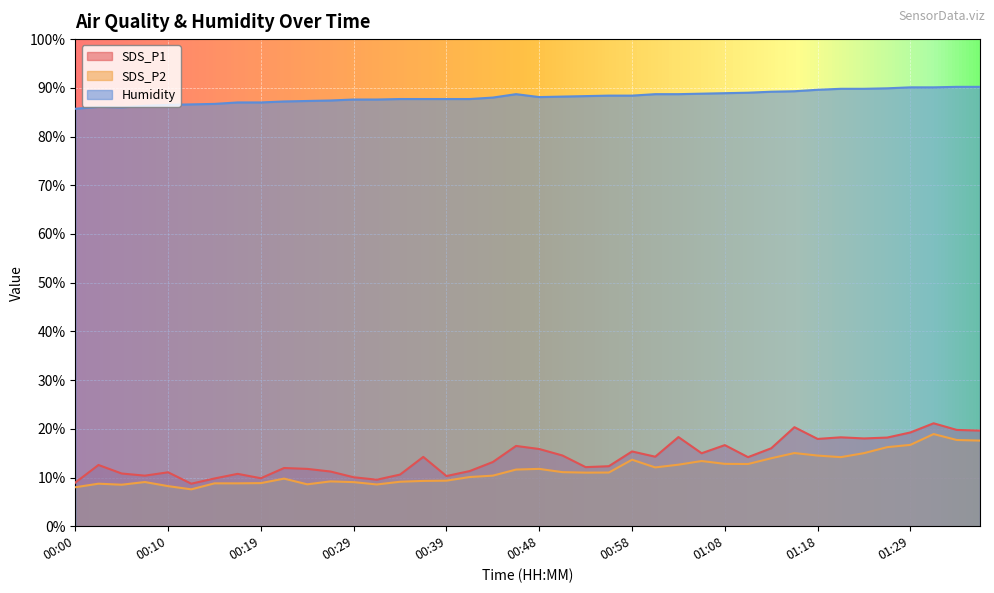

Reading left to right, extract all data points from this chart.

SDS_P1: 00:00=8.9	00:02=12.6	00:05=10.8	00:07=10.4	00:10=11.1	00:12=8.7	00:14=9.8	00:17=10.8	00:19=9.8	00:22=11.9	00:24=11.8	00:26=11.2	00:29=10.1	00:31=9.6	00:34=10.6	00:36=14.2	00:39=10.3	00:41=11.3	00:43=13.2	00:46=16.5	00:48=15.8	00:51=14.5	00:53=12.1	00:56=12.3	00:58=15.3	01:00=14.3	01:03=18.3	01:05=15.0	01:08=16.6	01:11=14.2	01:13=16.0	01:16=20.3	01:18=17.9	01:21=18.2	01:23=18.0	01:26=18.2	01:29=19.2	01:31=21.1	01:34=19.8	01:36=19.6
SDS_P2: 00:00=8.0	00:02=8.7	00:05=8.5	00:07=9.1	00:10=8.2	00:12=7.6	00:14=8.8	00:17=8.8	00:19=8.8	00:22=9.8	00:24=8.6	00:26=9.2	00:29=9.1	00:31=8.6	00:34=9.1	00:36=9.3	00:39=9.3	00:41=10.1	00:43=10.4	00:46=11.6	00:48=11.8	00:51=11.1	00:53=11.0	00:56=11.0	00:58=13.7	01:00=12.1	01:03=12.6	01:05=13.4	01:08=12.8	01:11=12.8	01:13=13.9	01:16=15.0	01:18=14.5	01:21=14.2	01:23=15.0	01:26=16.2	01:29=16.7	01:31=18.9	01:34=17.7	01:36=17.6
Humidity: 00:00=85.7	00:02=86.1	00:05=86.0	00:07=86.3	00:10=86.5	00:12=86.6	00:14=86.7	00:17=87.0	00:19=87.0	00:22=87.2	00:24=87.3	00:26=87.4	00:29=87.6	00:31=87.6	00:34=87.7	00:36=87.7	00:39=87.7	00:41=87.7	00:43=88.0	00:46=88.7	00:48=88.1	00:51=88.2	00:53=88.3	00:56=88.4	00:58=88.4	01:00=88.7	01:03=88.7	01:05=88.8	01:08=88.9	01:11=89.0	01:13=89.2	01:16=89.3	01:18=89.6	01:21=89.8	01:23=89.8	01:26=89.9	01:29=90.1	01:31=90.1	01:34=90.2	01:36=90.2